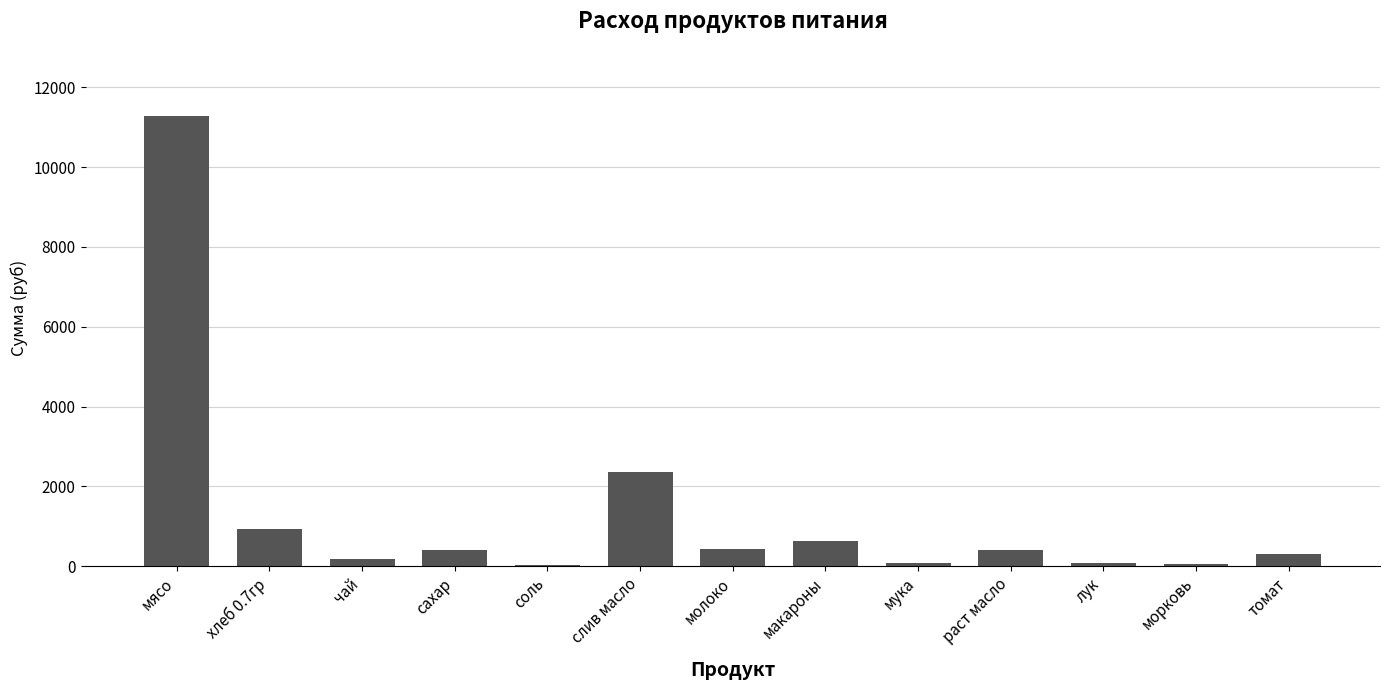

Between макароны and соль, which is larger?

макароны